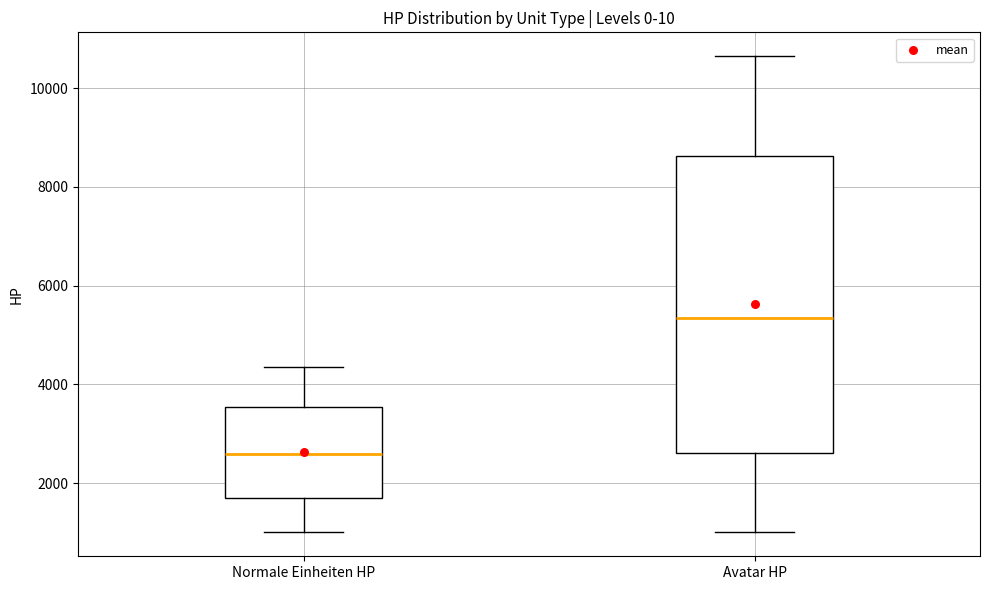

Reading left to right, transcribe this box plot: for each box, give where its median line is, the range the box spans, and where its two whiskers end, as read against the y-axis. The values are not printed on the chart, so give them approximately, as read against the axis.

Normale Einheiten HP: median 2600, box 1600 to 3600, whiskers 1000 to 4400
Avatar HP: median 5400, box 2600 to 8600, whiskers 1000 to 10600